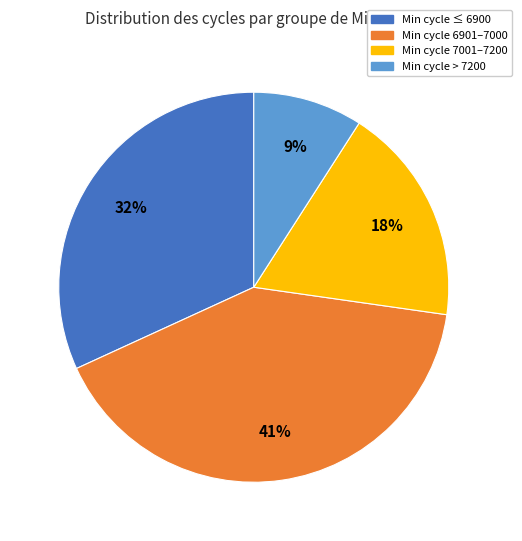

How many segments does this pie chart have?

4